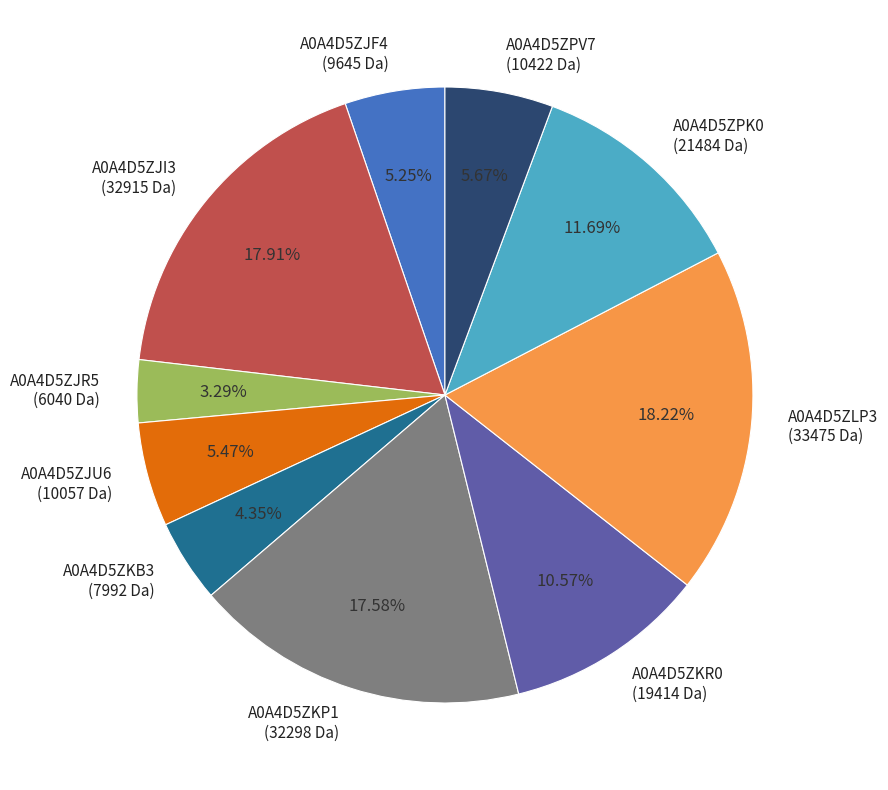

Count the number of slices in the pie.

10